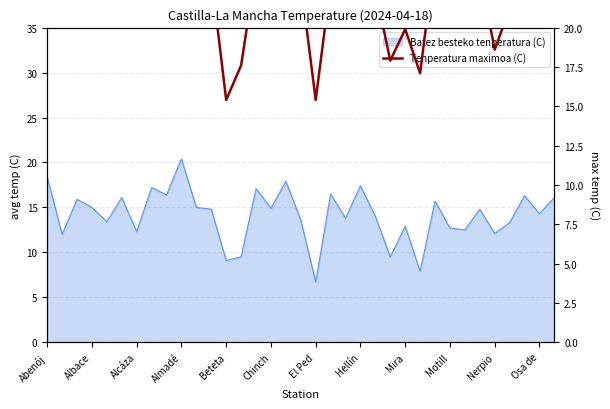

What is the sum of the values at 15 and 19?

46.0